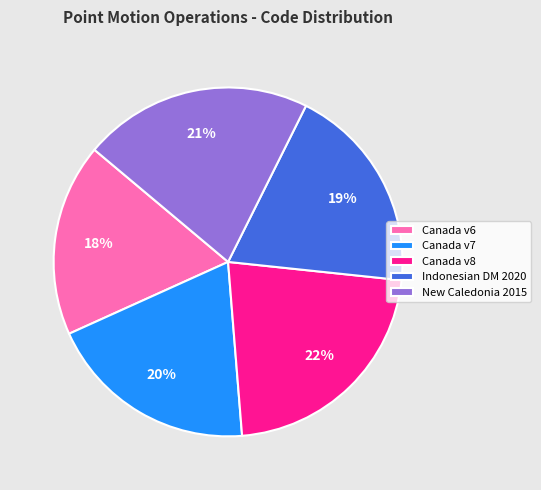

What is the largest slice in the pie chart?

Canada v8